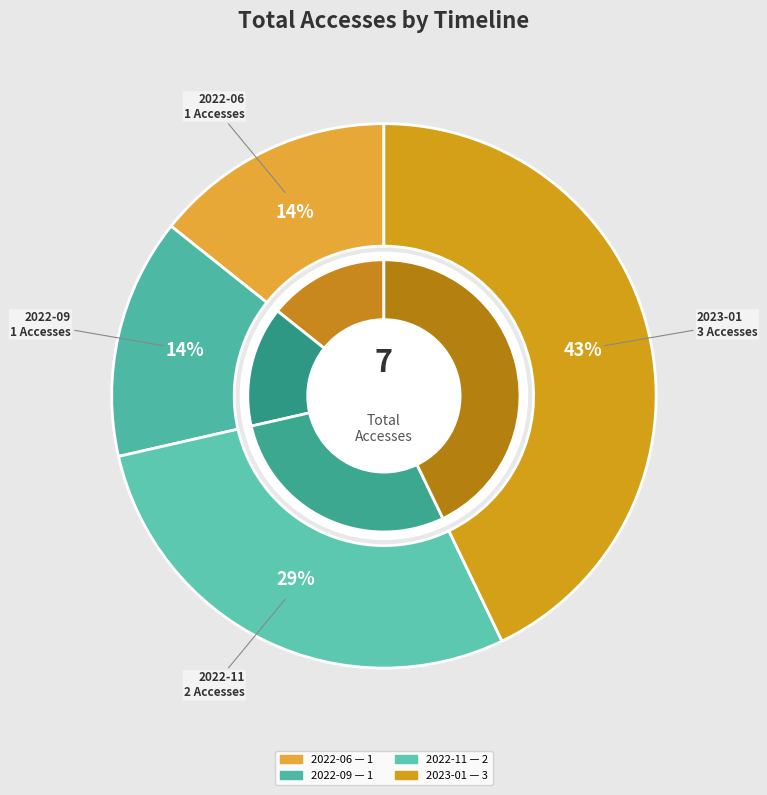

How many segments does this pie chart have?

8